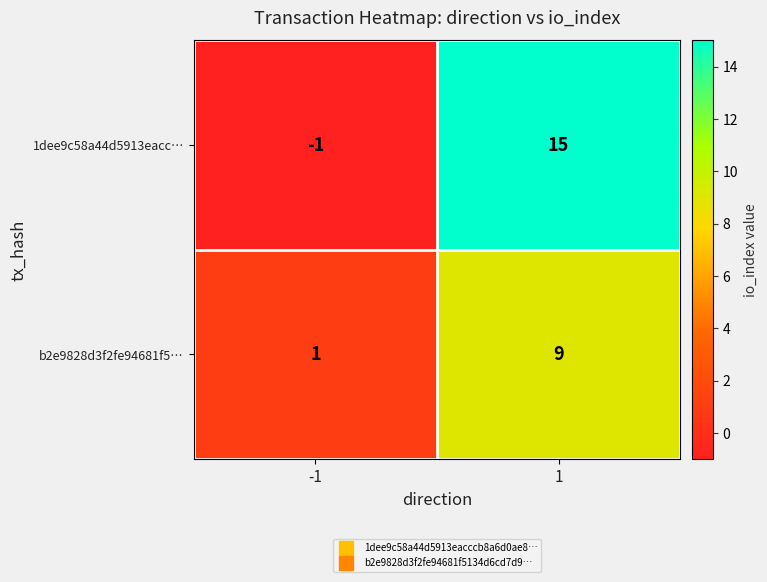

What is the approximate value of b2e9828d3f2fe94681f5… at 1?

9